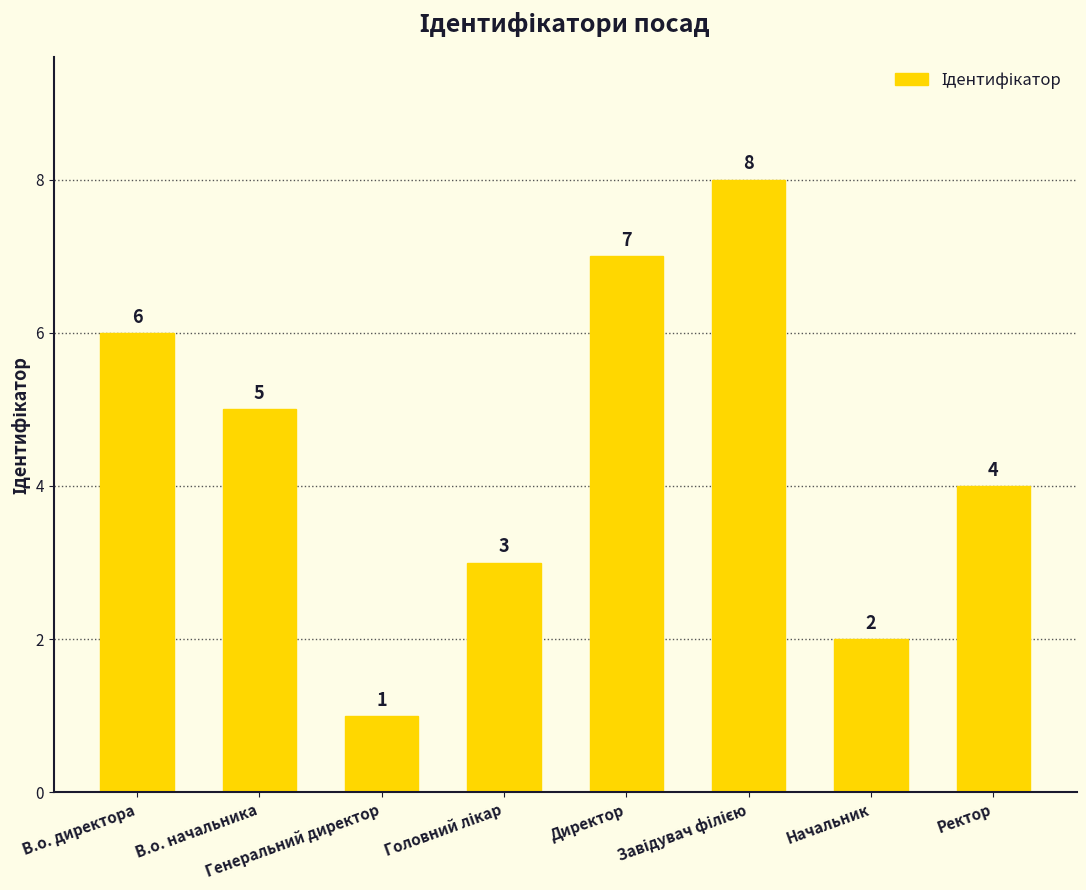

What is the maximum value shown in the chart?

8